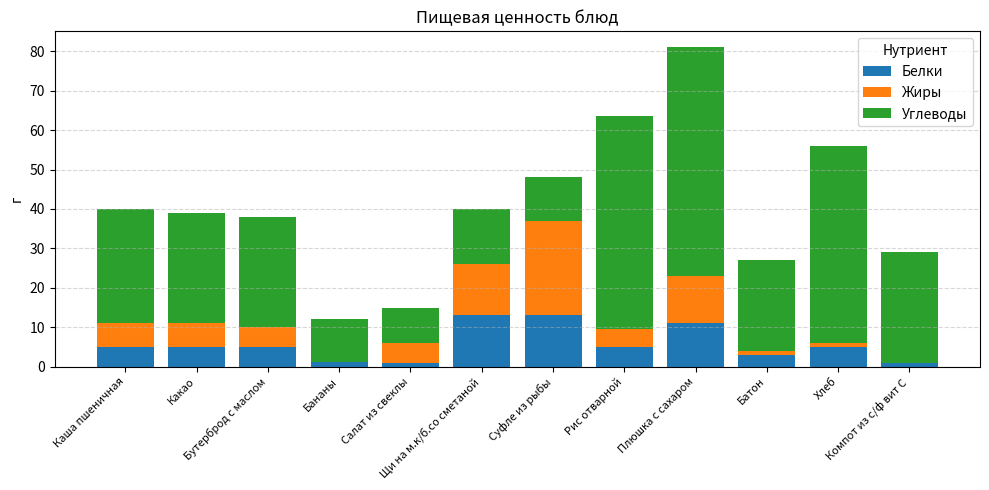

What is the highest value of the Белки series?

13.0